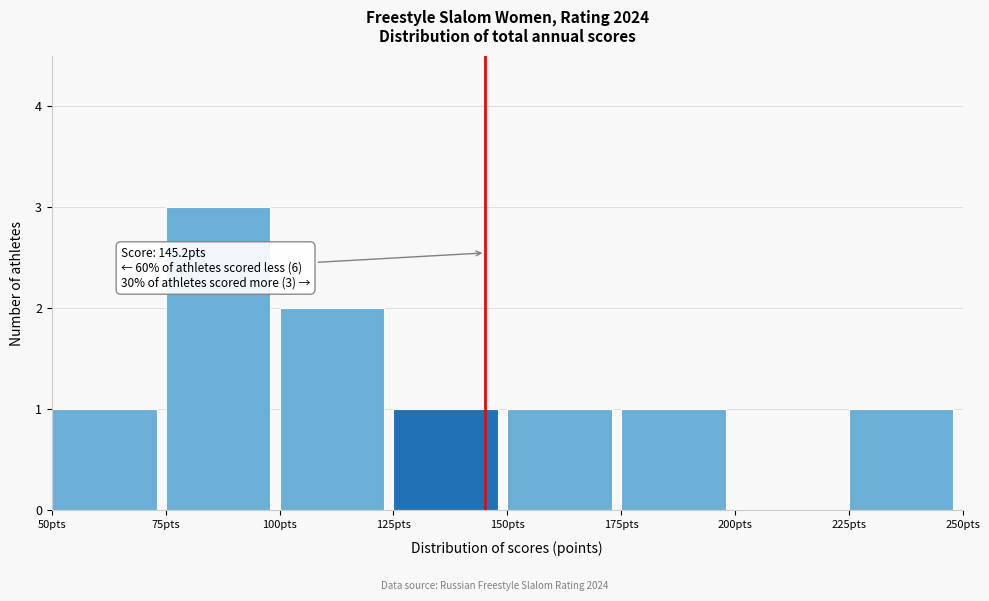

Which range on the x-axis has the tallest bar?

75 to 100